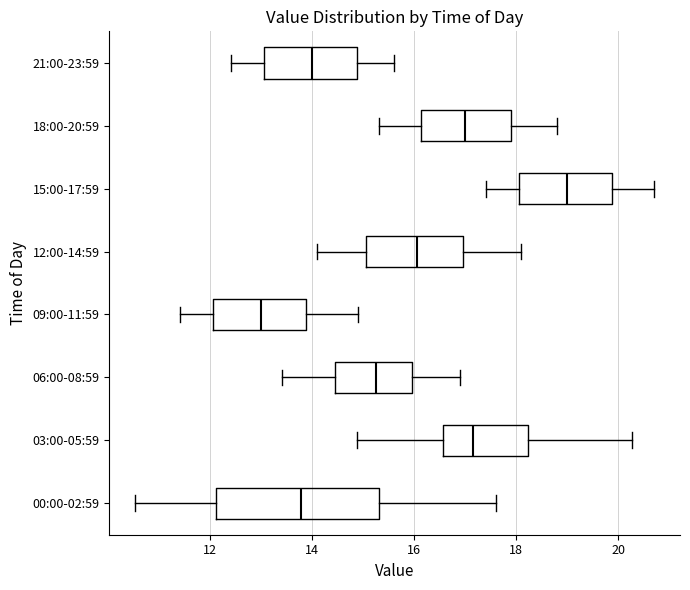

Which box's median line is the furthest to the right?

15:00-17:59